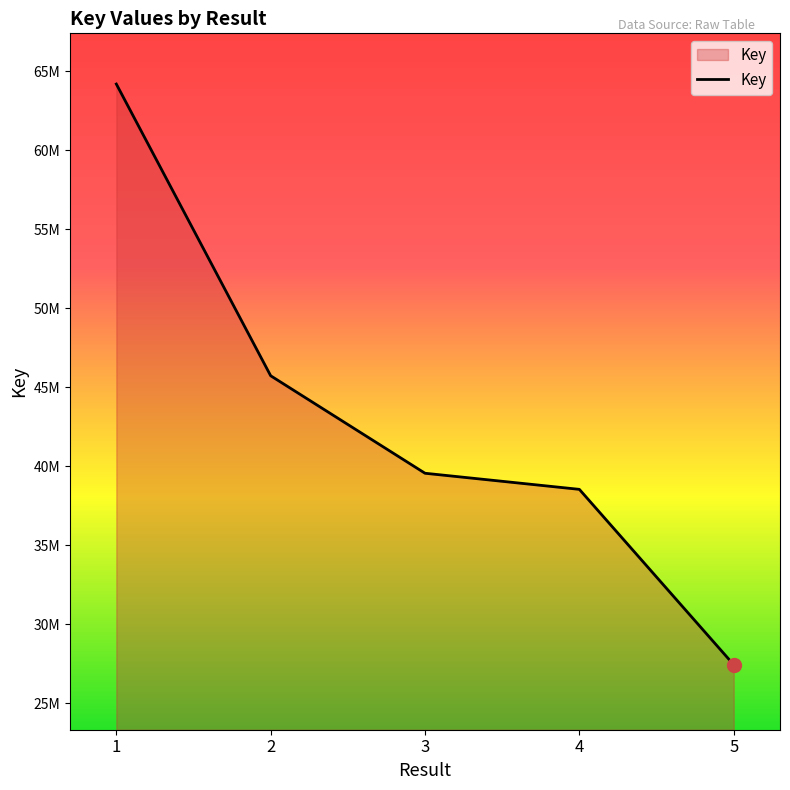

Which has a higher value, 3 or 4?

3